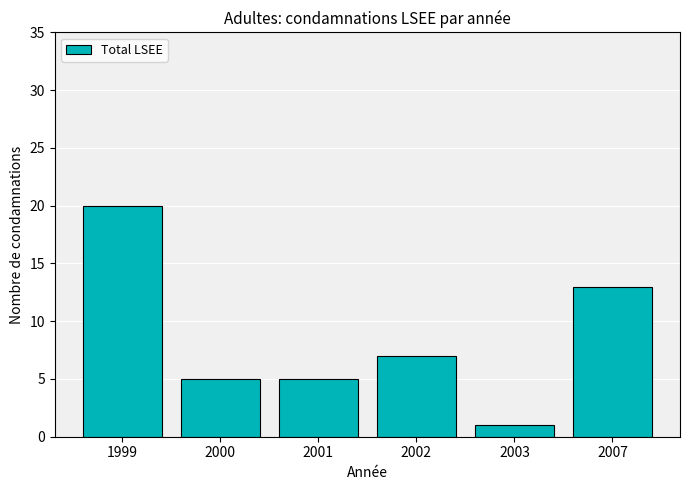

How many categories are shown in the chart?

6